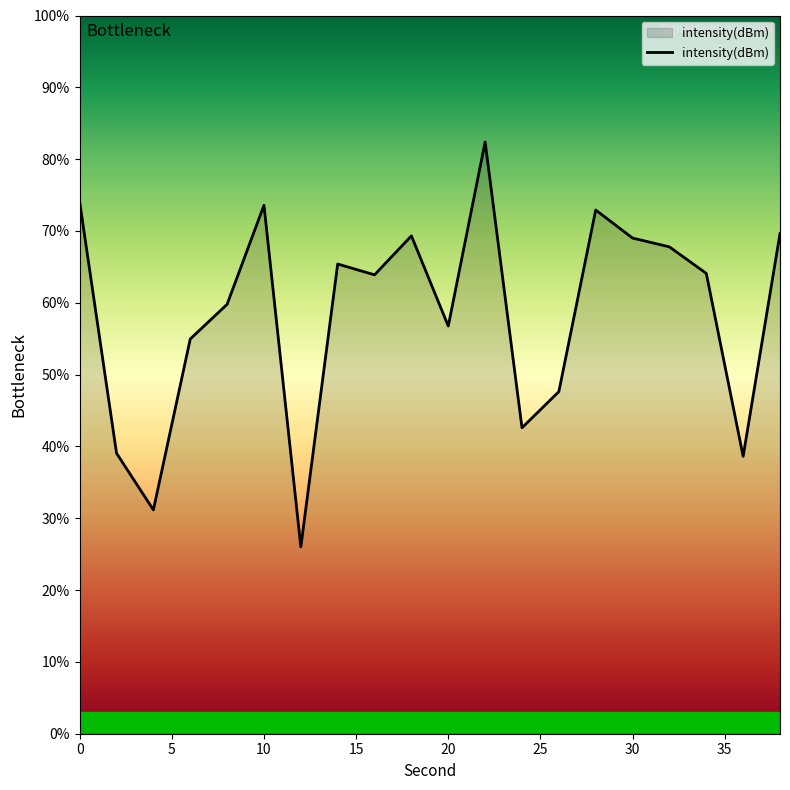

How many distinct data groups are displayed?

1